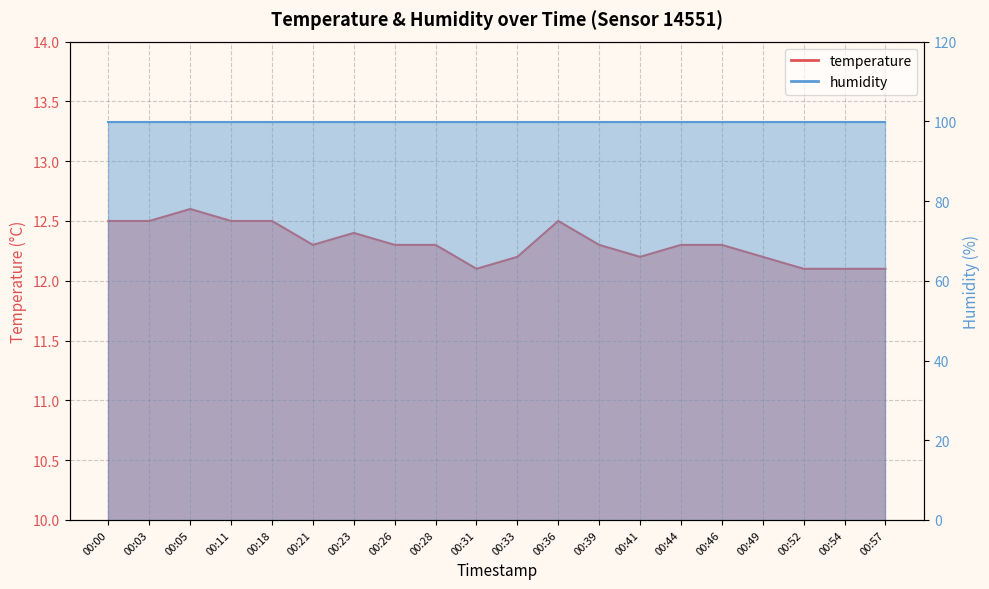

What is the value of the 12th point from the left?

12.5